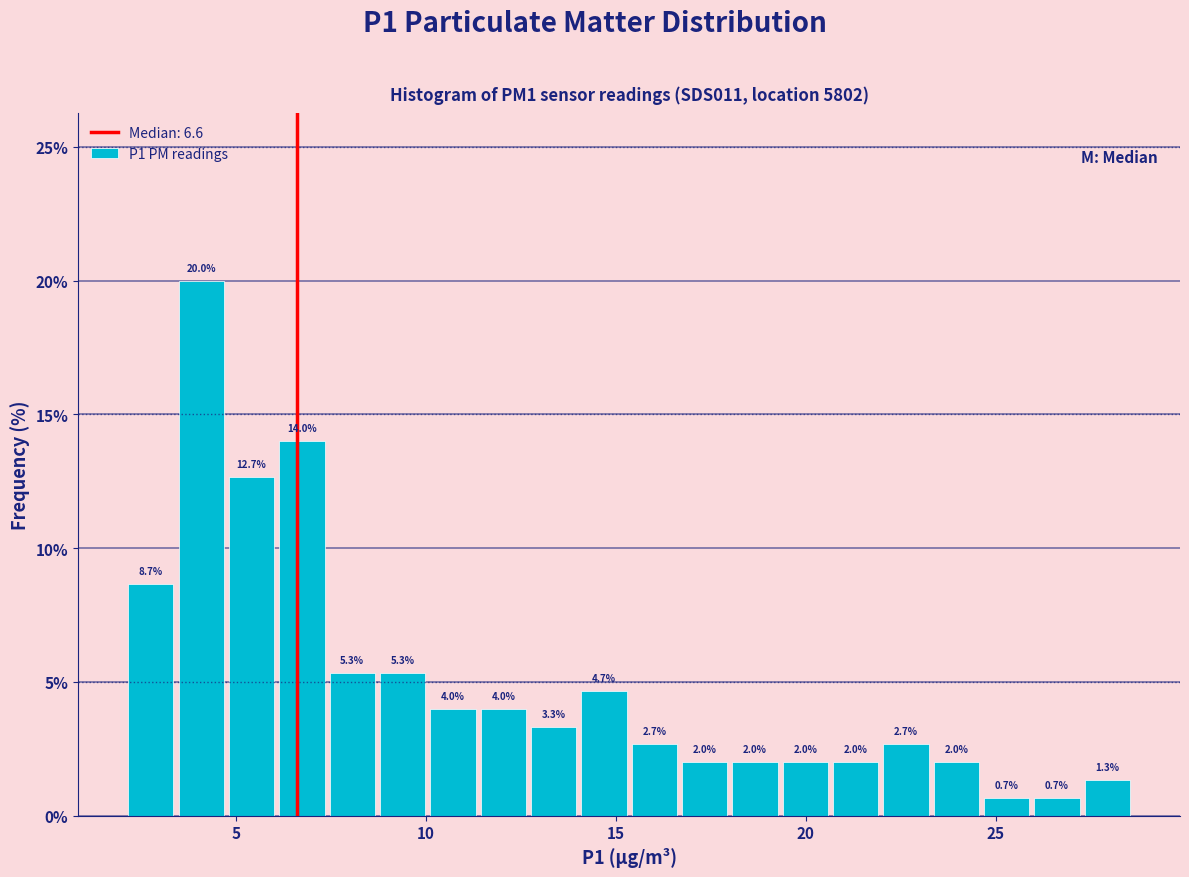

Read against the x-axis, roughly where is the centre of the tallest bar?

4.0